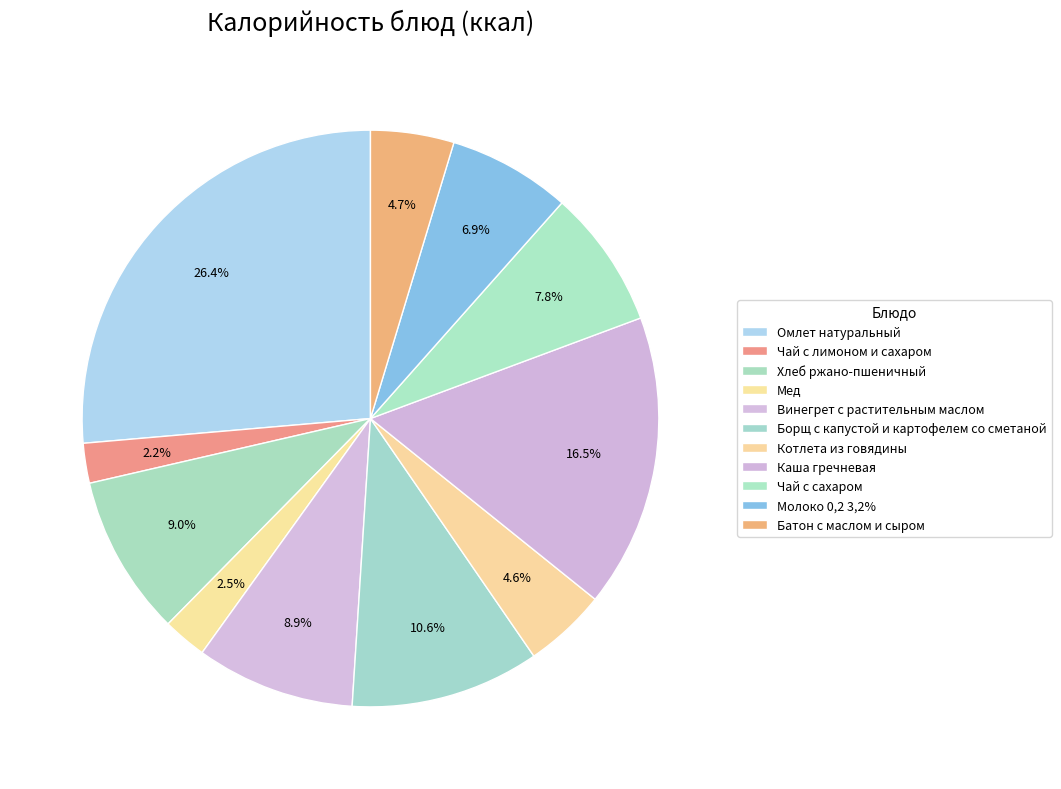

Which category has the smallest portion of the pie?

Чай с лимоном и сахаром